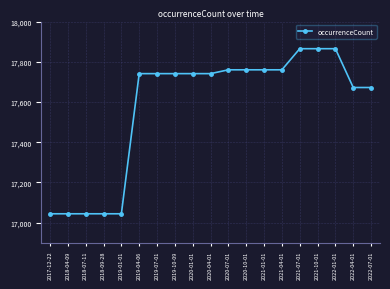

Reading right to left, extract all data points from this chart.

17672	17672	17865	17865	17865	17760	17760	17760	17760	17741	17741	17741	17741	17741	17044	17044	17044	17044	17044